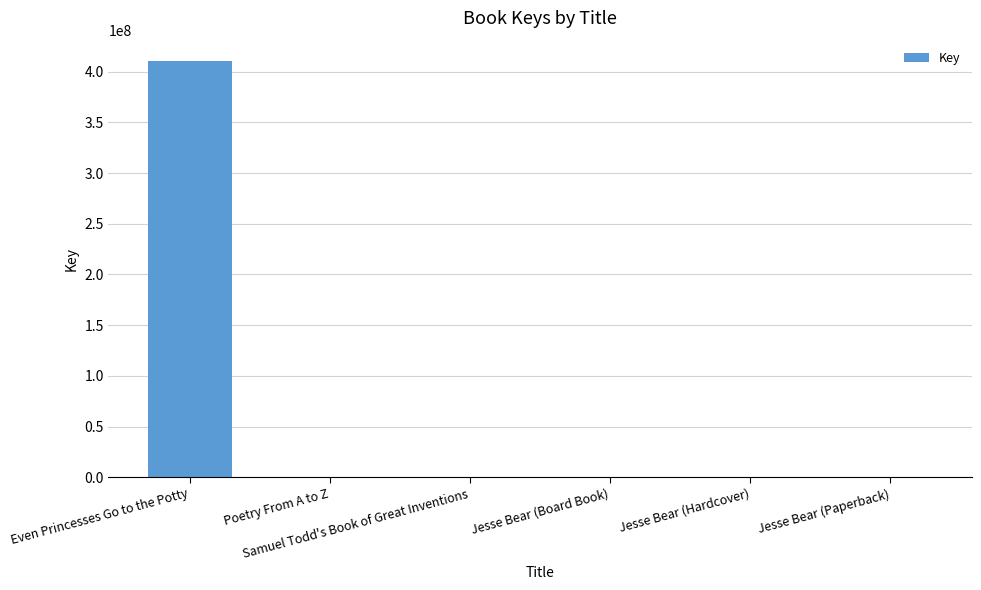

What is the sum of all values?

410453470